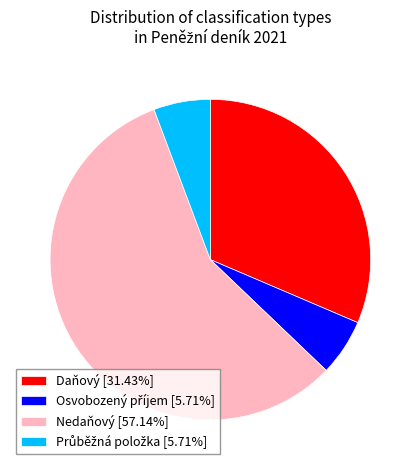

Is Nedaňový [57.14%] the majority of the pie?

Yes